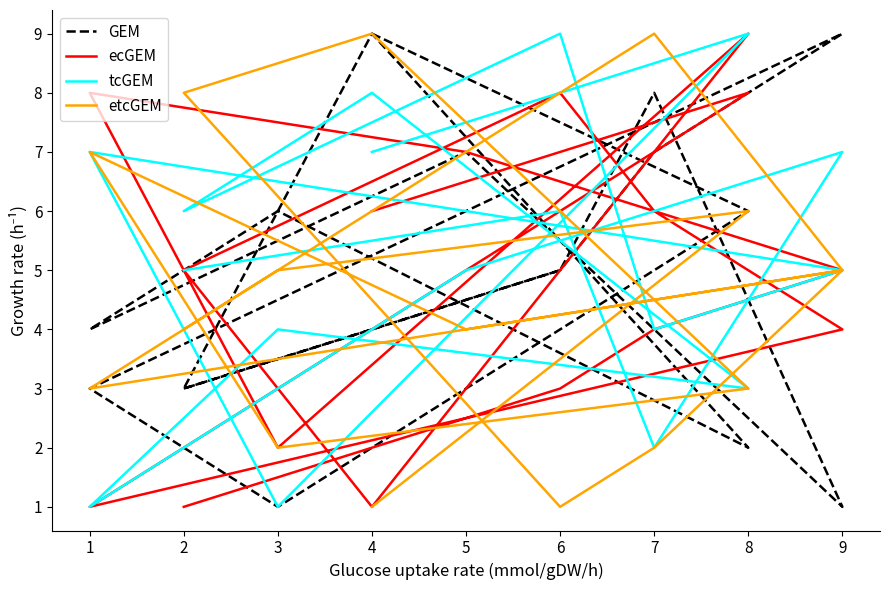

At which category does ecGEM reach its first local peak?

8